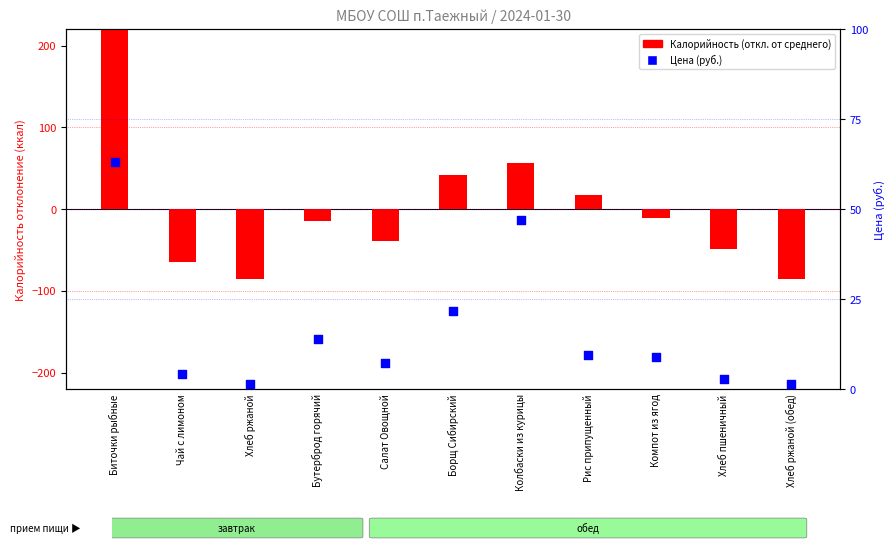

Which series has the largest Y range (max minus min)?

Калорийность (откл.)